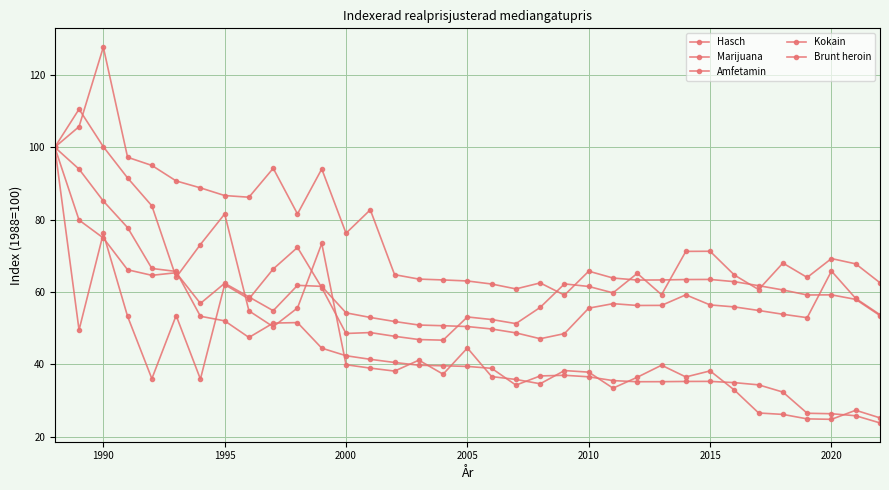

What is the minimum value for Hasch?

47.0